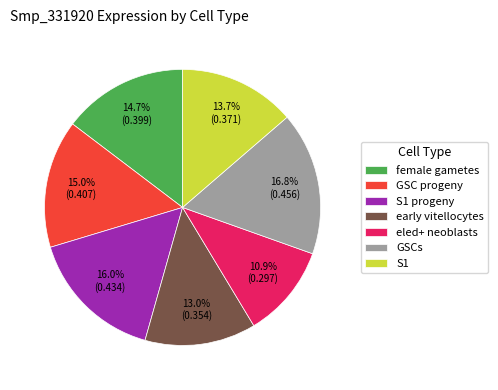

Count the number of slices in the pie.

7